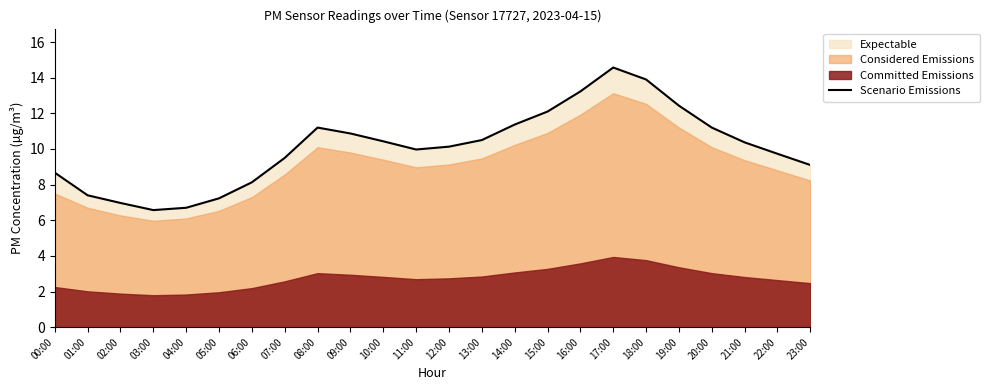

Between 16:00 and 00:00, which is larger?

16:00